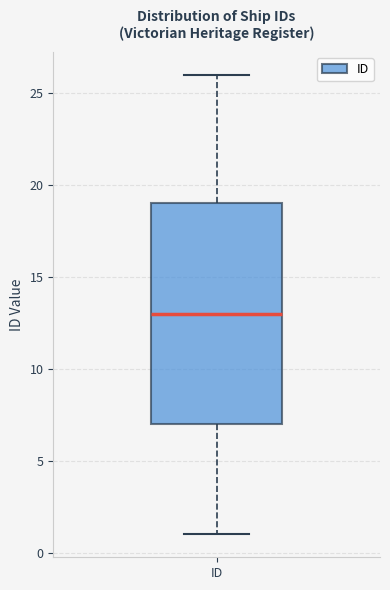

Where is the lower edge of the box for ID on the y-axis? The values are not printed on the chart, so give them approximately, as read against the axis.

7